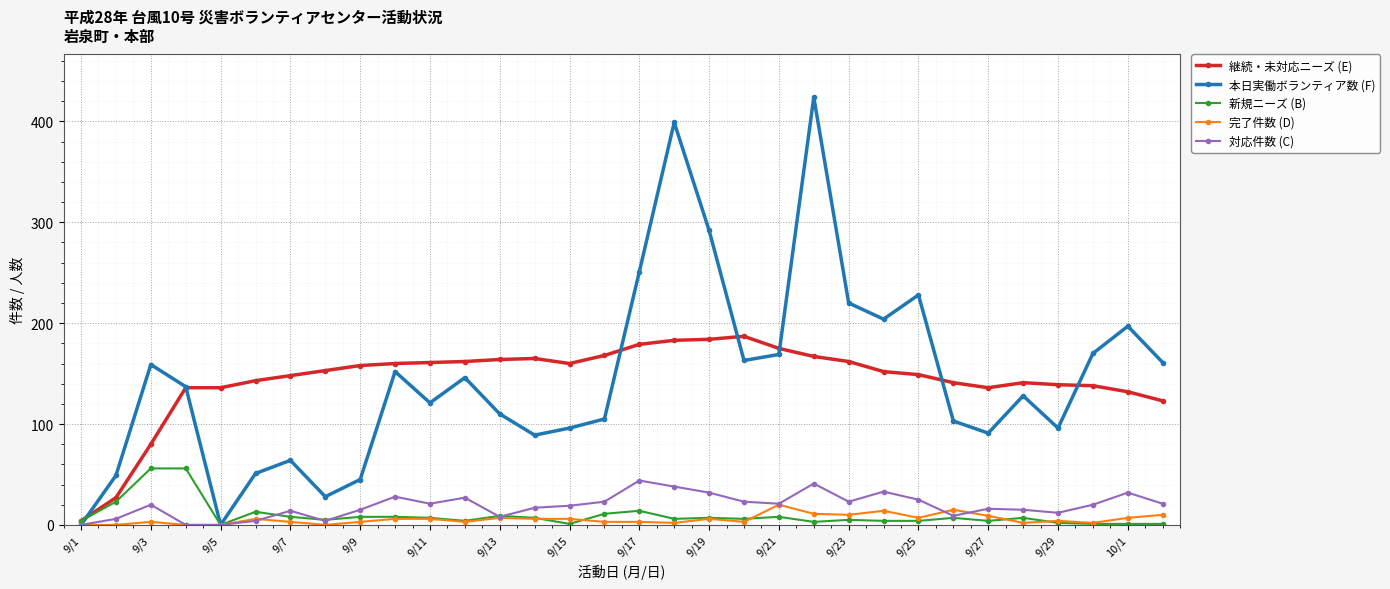

What is the maximum value shown in the chart?

424